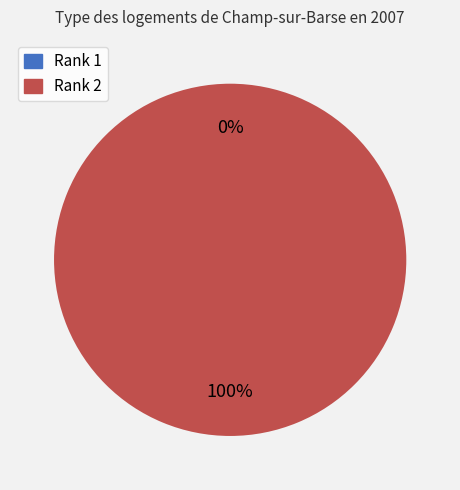

Is it true that Rank 2 is 100% of the pie?

True